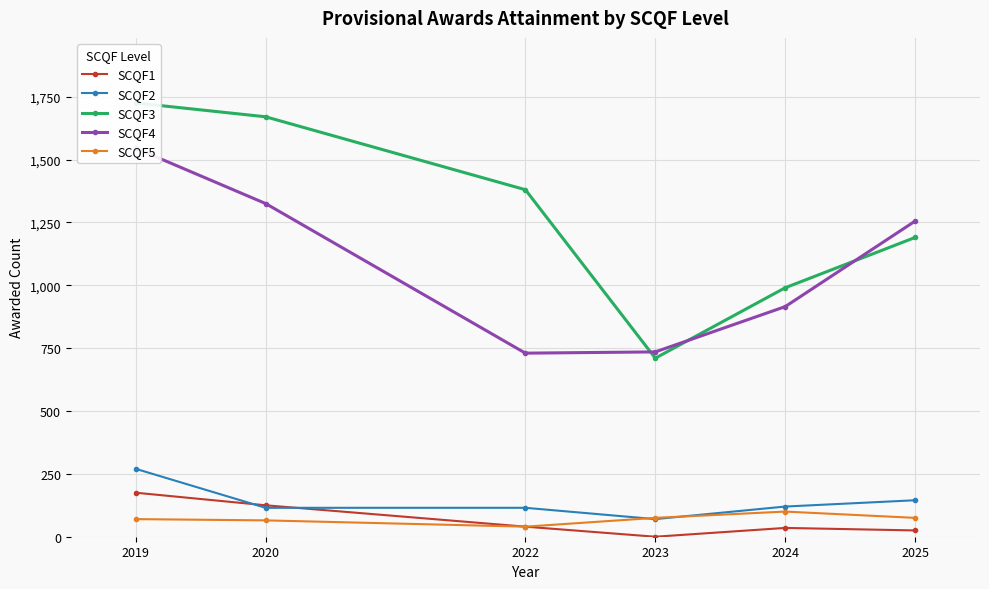

What is the sum of the SCQF3 values at 2024 and 2019?

2715